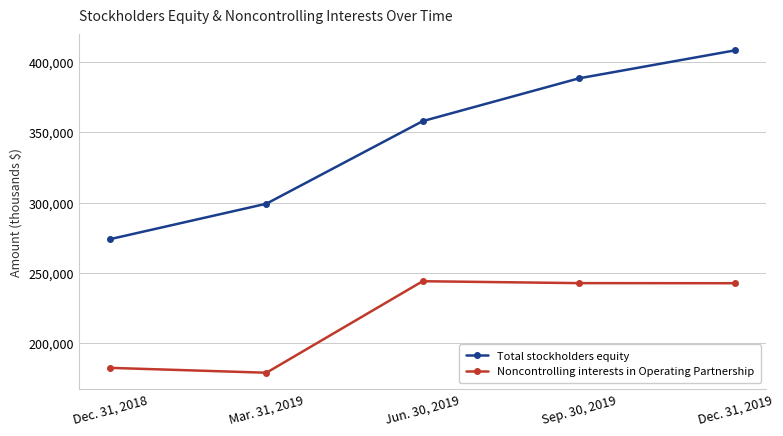

Rank the categories by Noncontrolling interests in Operating Partnership value from highest to lowest.

Jun. 30, 2019, Sep. 30, 2019, Dec. 31, 2019, Dec. 31, 2018, Mar. 31, 2019